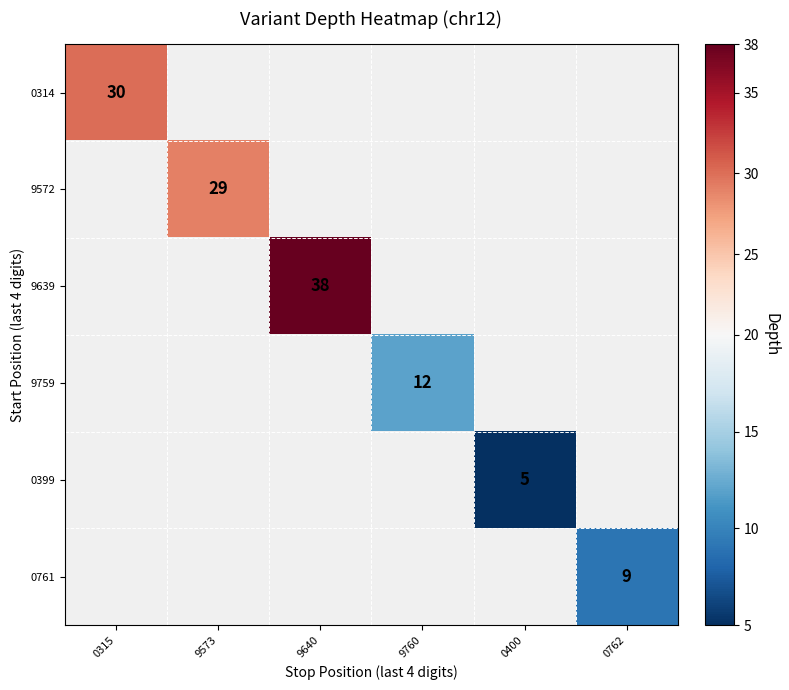

Which category has the lowest value across all series?

0400